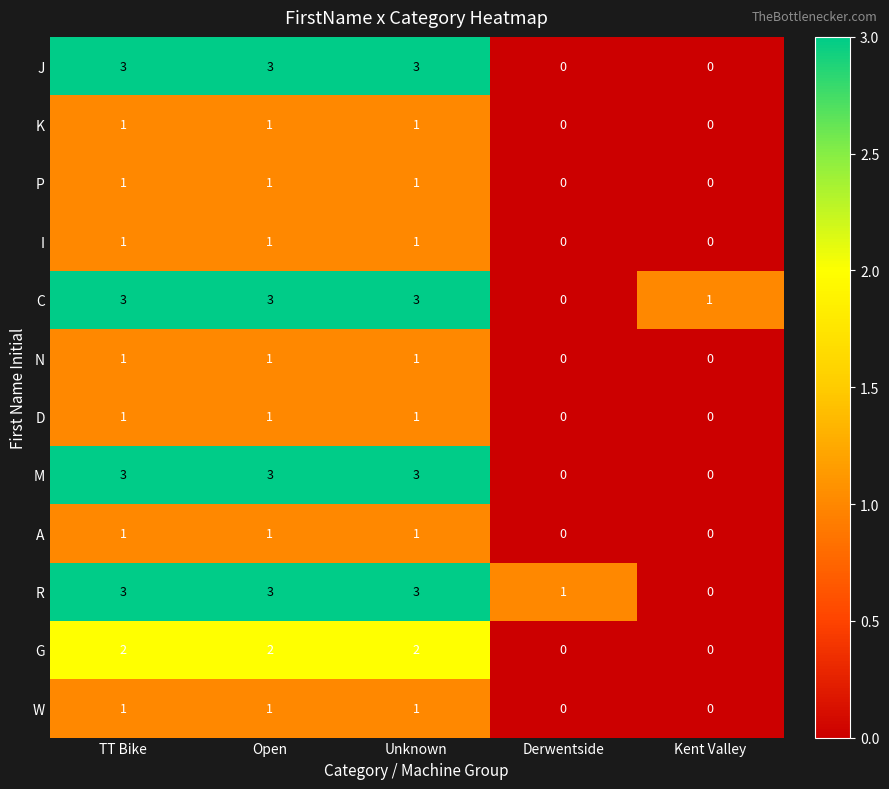

How many data points does each series have?

5